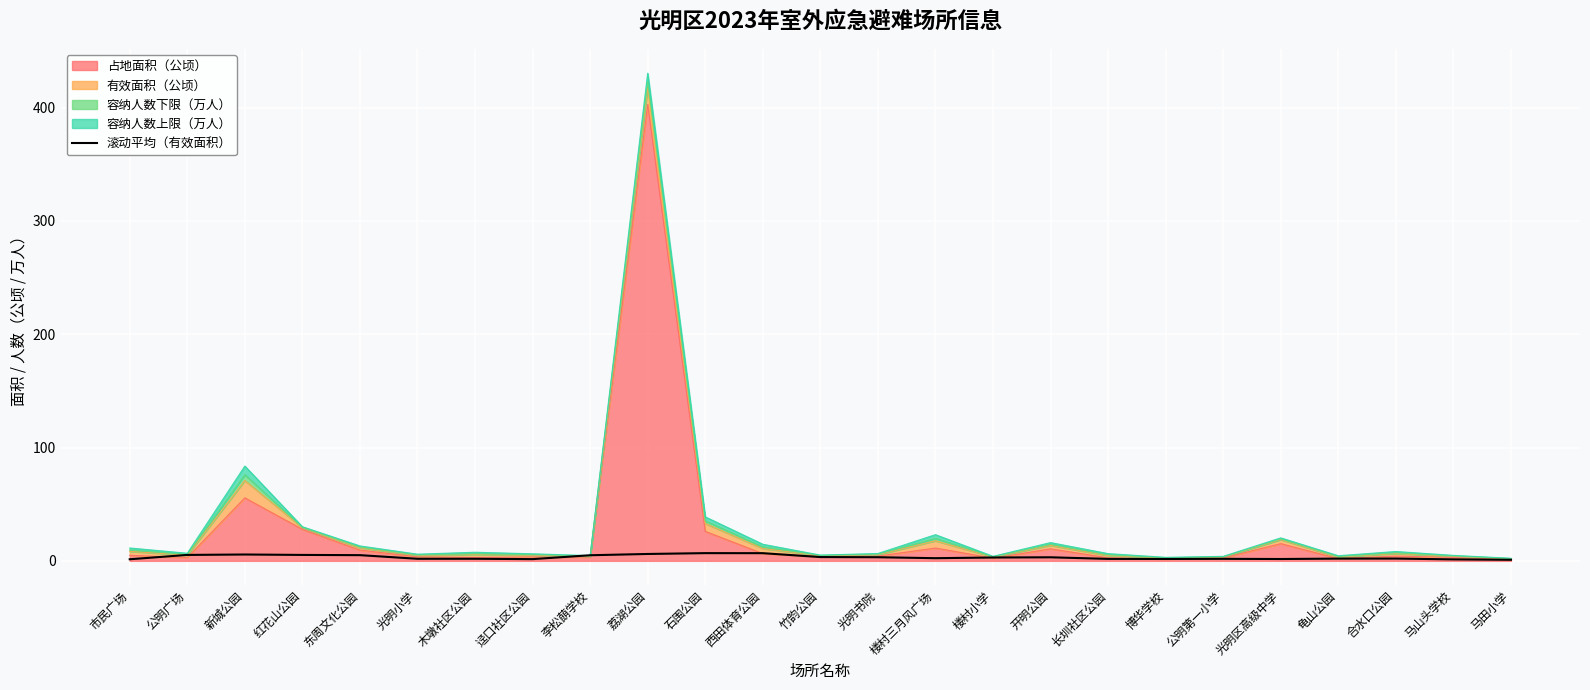

How many points are lower than both their immediate neighbors (excluding endpoints)?

5